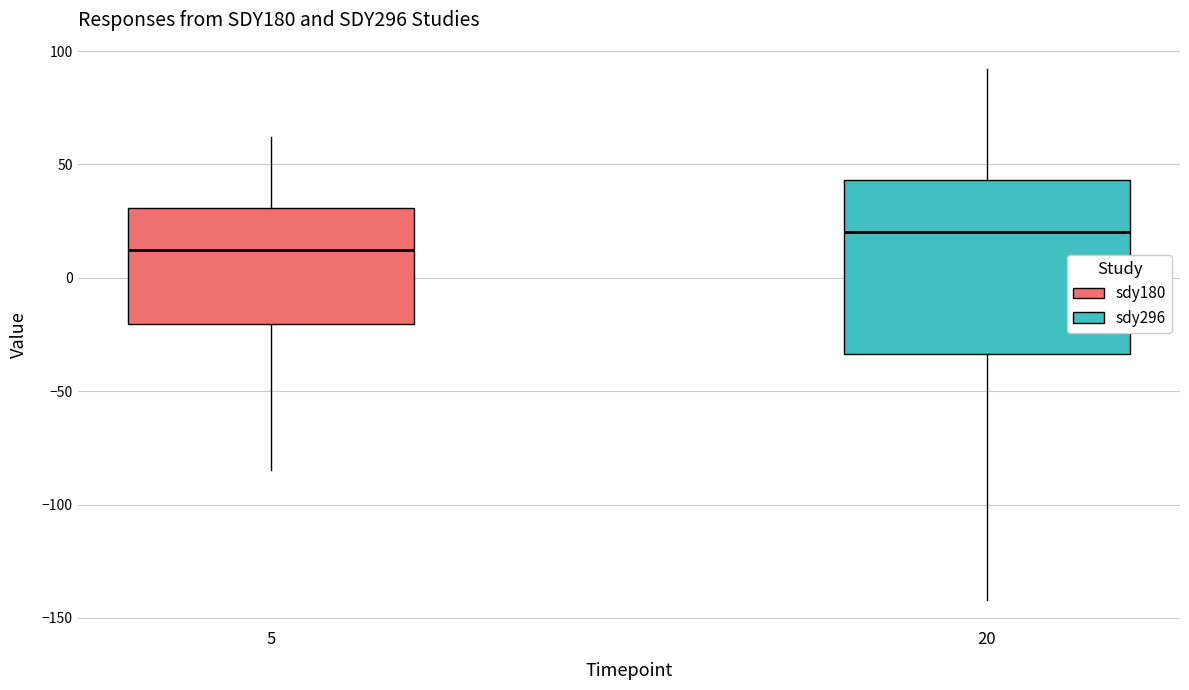

Reading left to right, read every box against the y-axis: the position of its median line, the range the box covers, and the ends of its whiskers. The values are not printed on the chart, so give them approximately, as read against the axis.

5: median 10, box -20 to 30, whiskers -85 to 60
20: median 20, box -35 to 45, whiskers -140 to 90